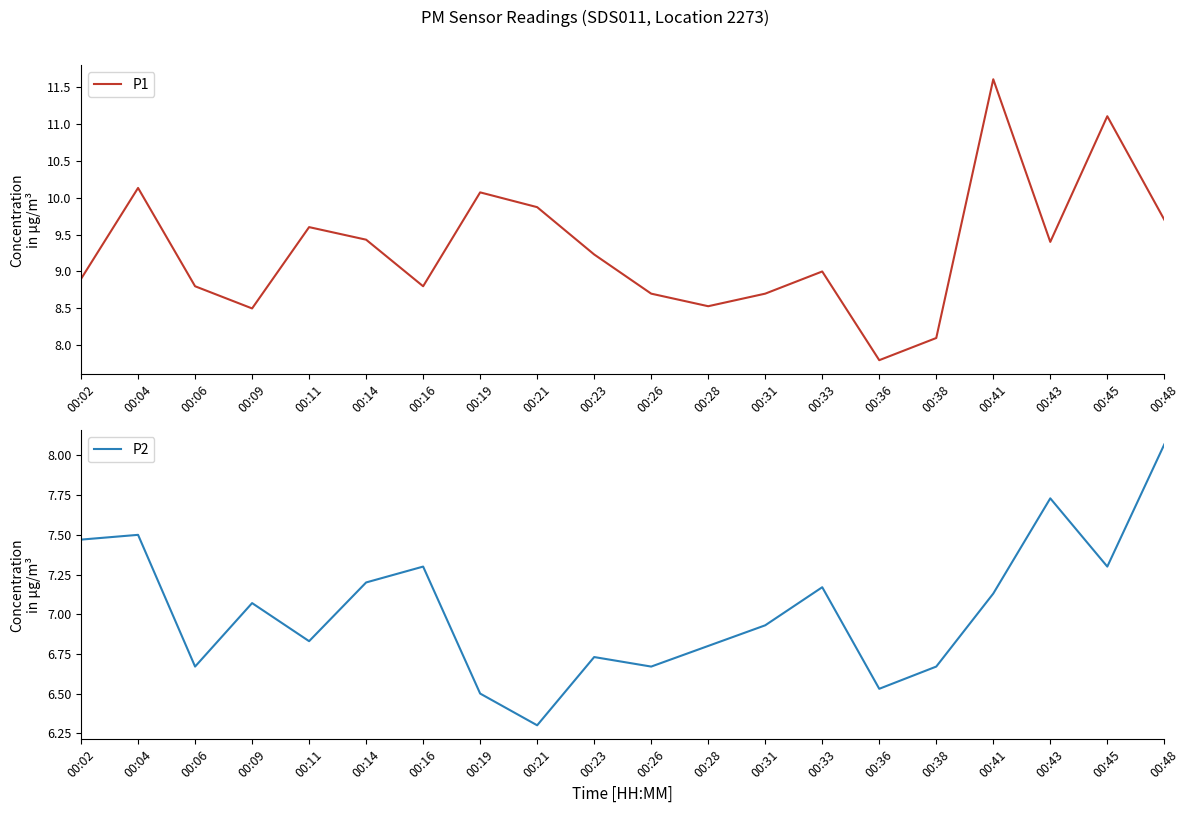

What is the value of the P1 point at the 15th from the left?

7.8